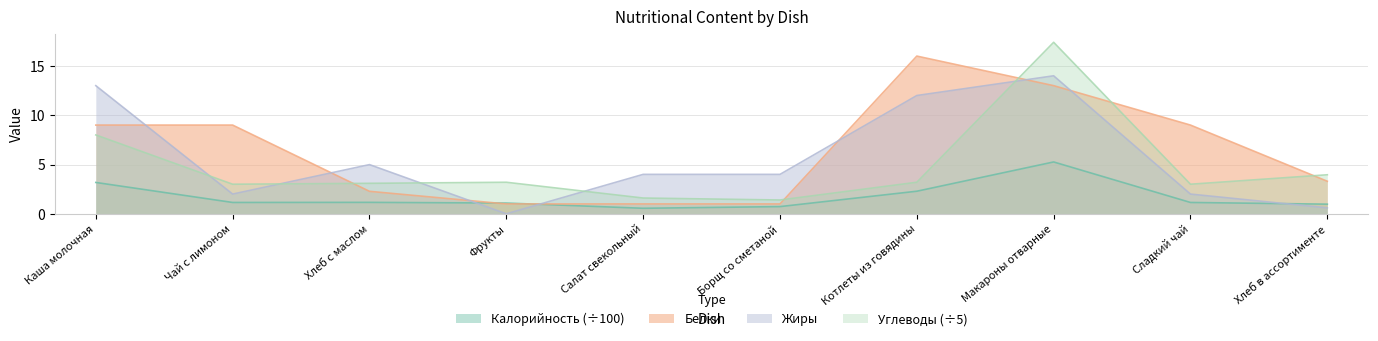

Between Чай с лимоном and Хлеб в ассортименте, which is larger?

Чай с лимоном